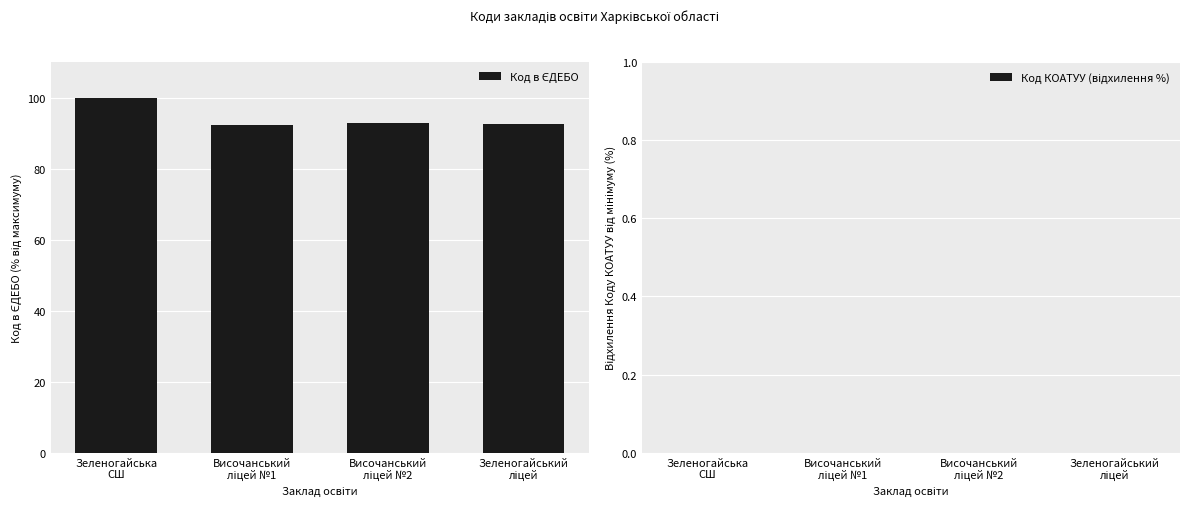

What is the value of the 4th bar from the left?

92.7